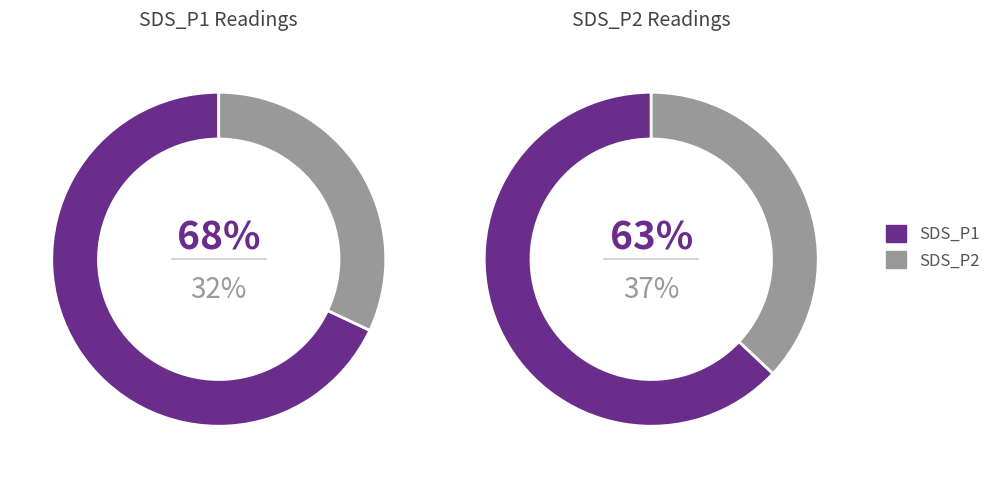

True or false: 25 accounts for 1% of the total.

False